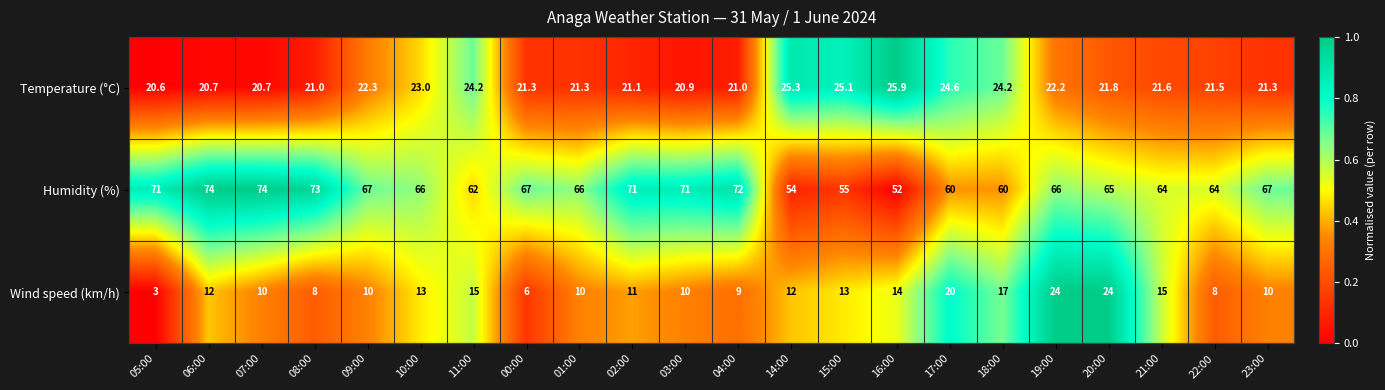

What is the difference between the highest and lowest values at 01:00?

56.0